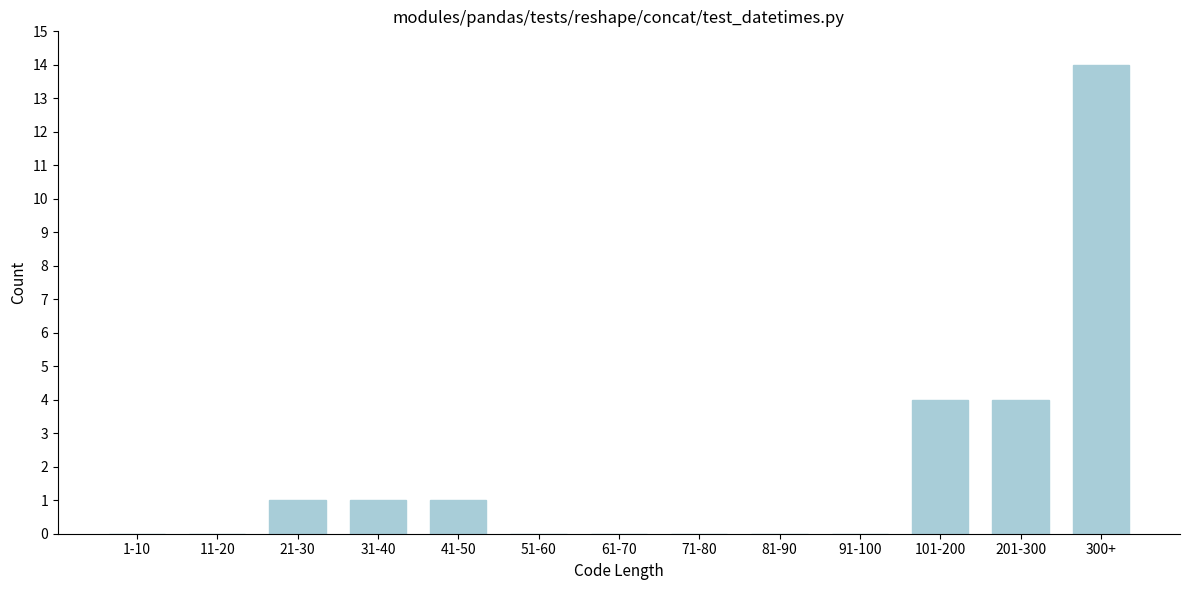

Reading left to right, extract all data points from this chart.

1-10=0	11-20=0	21-30=1	31-40=1	41-50=1	51-60=0	61-70=0	71-80=0	81-90=0	91-100=0	101-200=4	201-300=4	300+=14